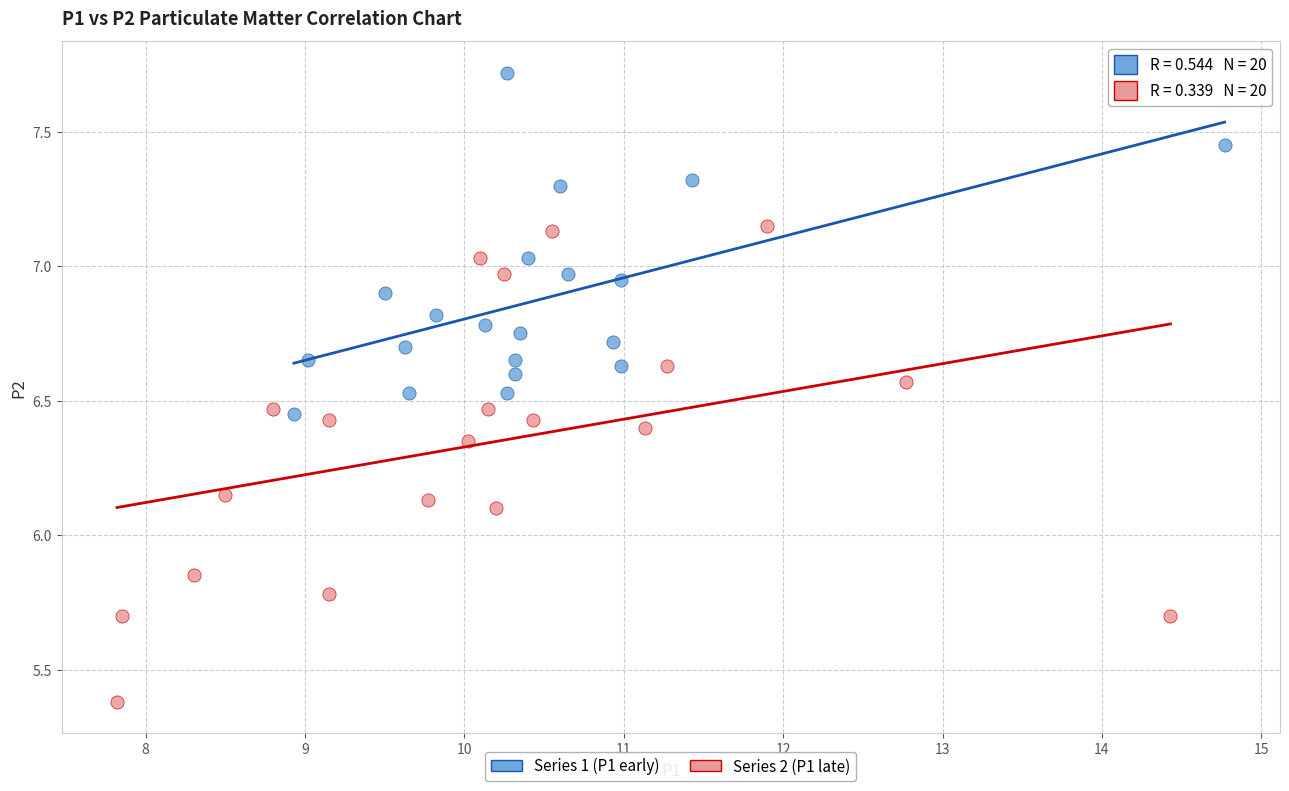

Which series reaches the maximum Y coordinate?

Series 1 (P1 early)